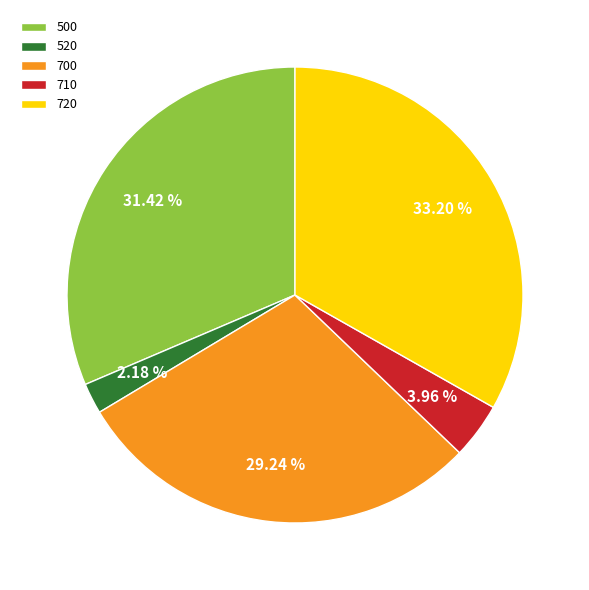

The 500 slice represents 41% of the pie. True or false?

False